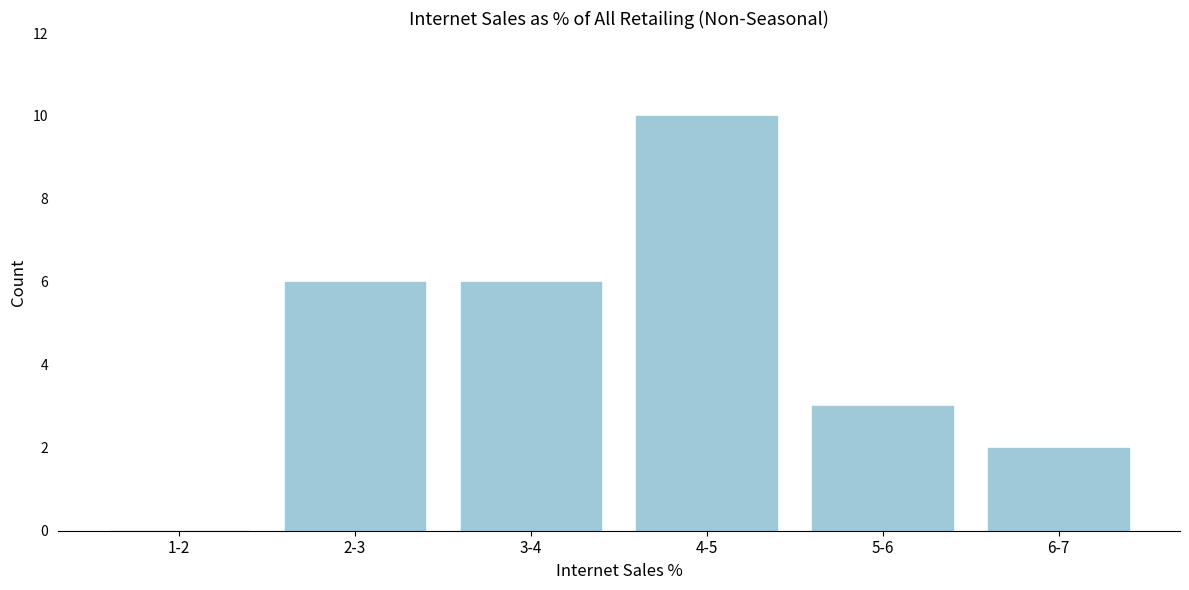

Reading right to left, transcribe all the data shown in this chart.

6-7=2	5-6=3	4-5=10	3-4=6	2-3=6	1-2=0